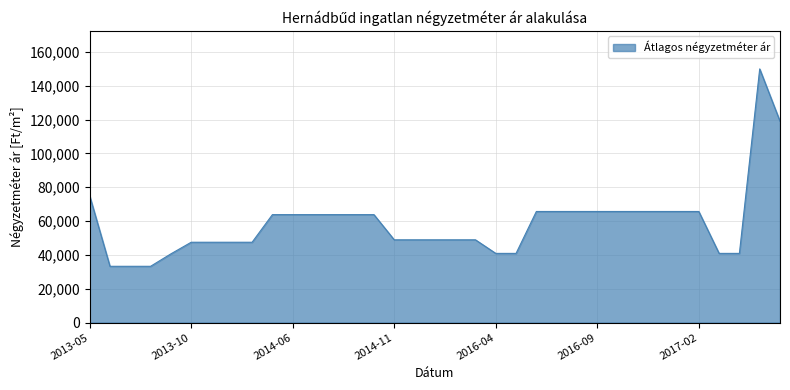

What is the difference between the second highest and minimum values?

85775